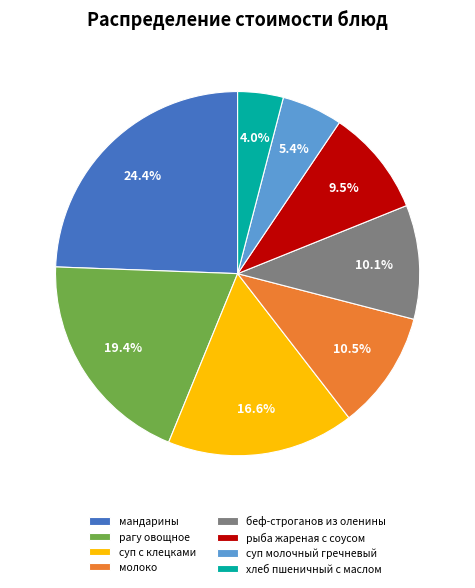

Is there a majority slice in this chart?

No